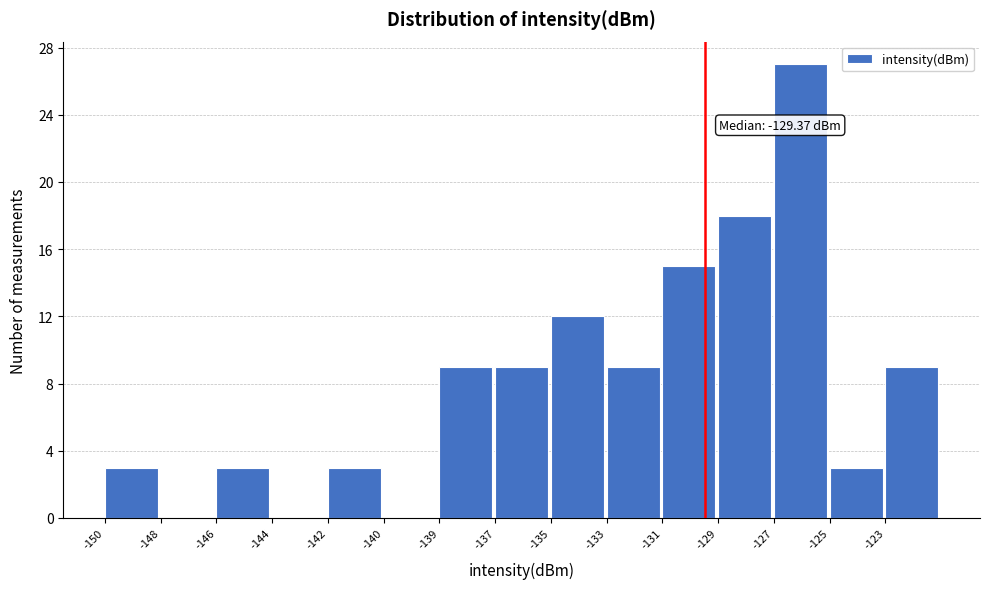

Reading left to right, what are all the values shown in this chart?

-150=3	-148=0	-146=3	-144=0	-142=3	-140=0	-139=9	-137=9	-135=12	-133=9	-131=15	-129=18	-127=27	-125=3	-123=9